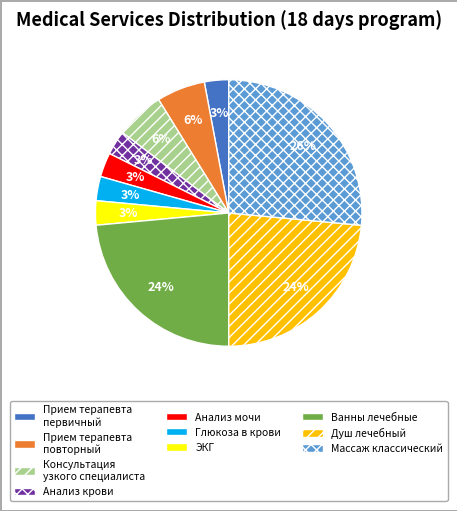

The Прием терапевта повторный slice represents 1% of the pie. True or false?

False